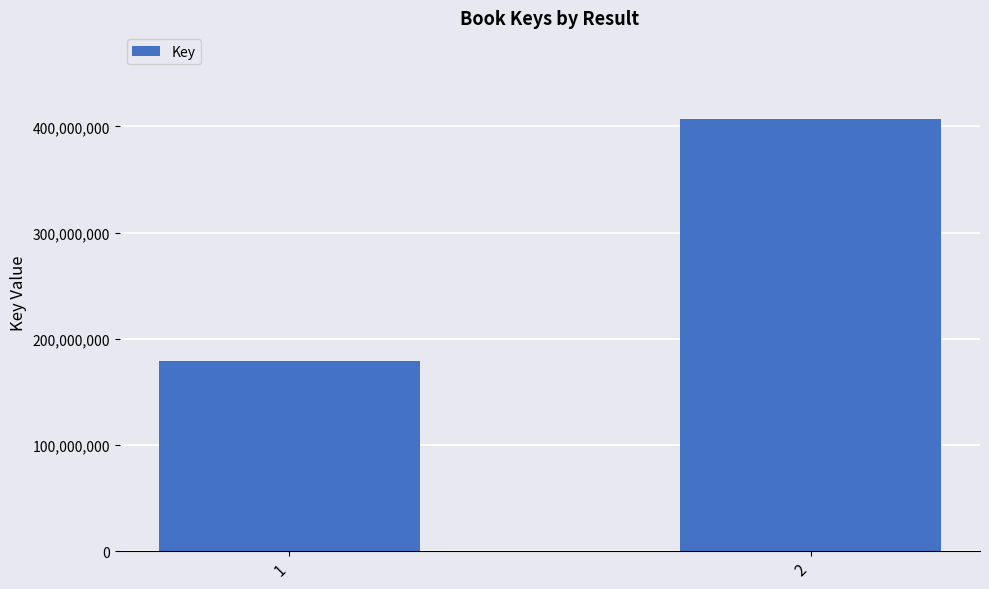

How many distinct data groups are displayed?

1